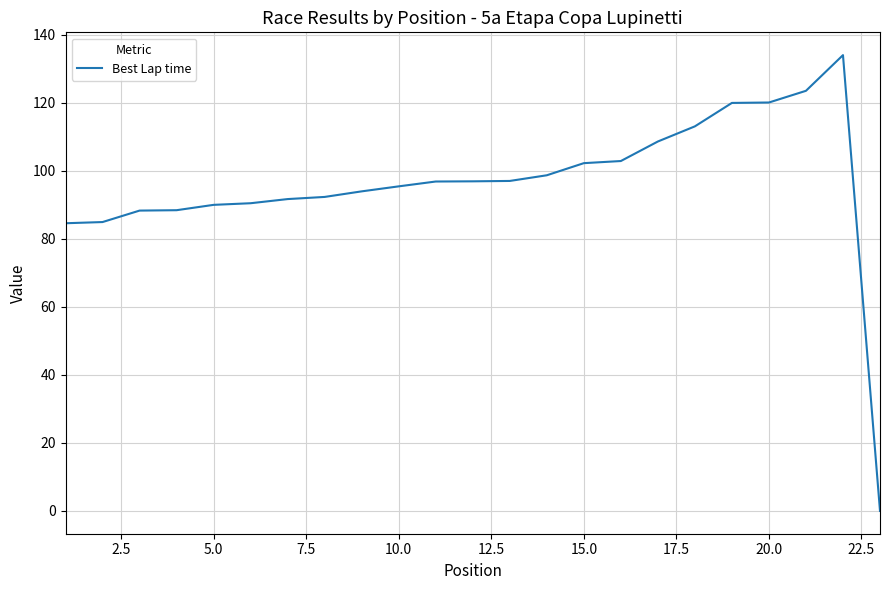

What is the difference between the maximum and minimum values?

133.9